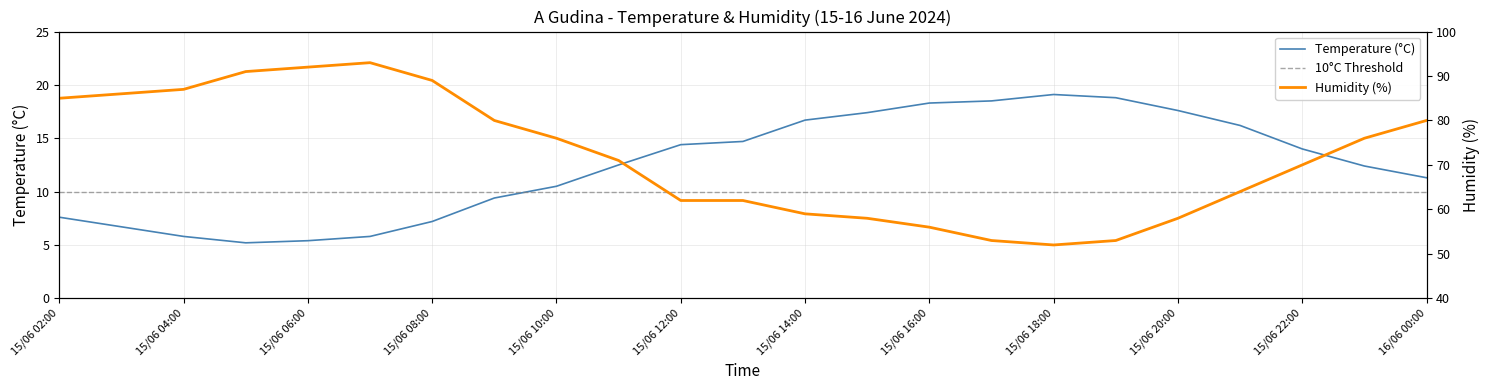

The Temperature (°C) series shows 9.8 at 15/06 20:00. True or false?

False